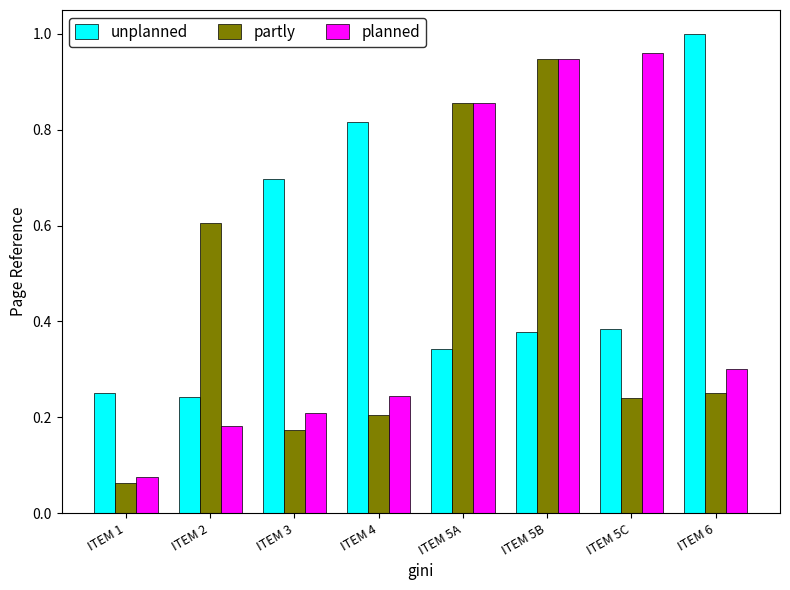

List the series in order of their peak value, highest first.

unplanned, planned, partly